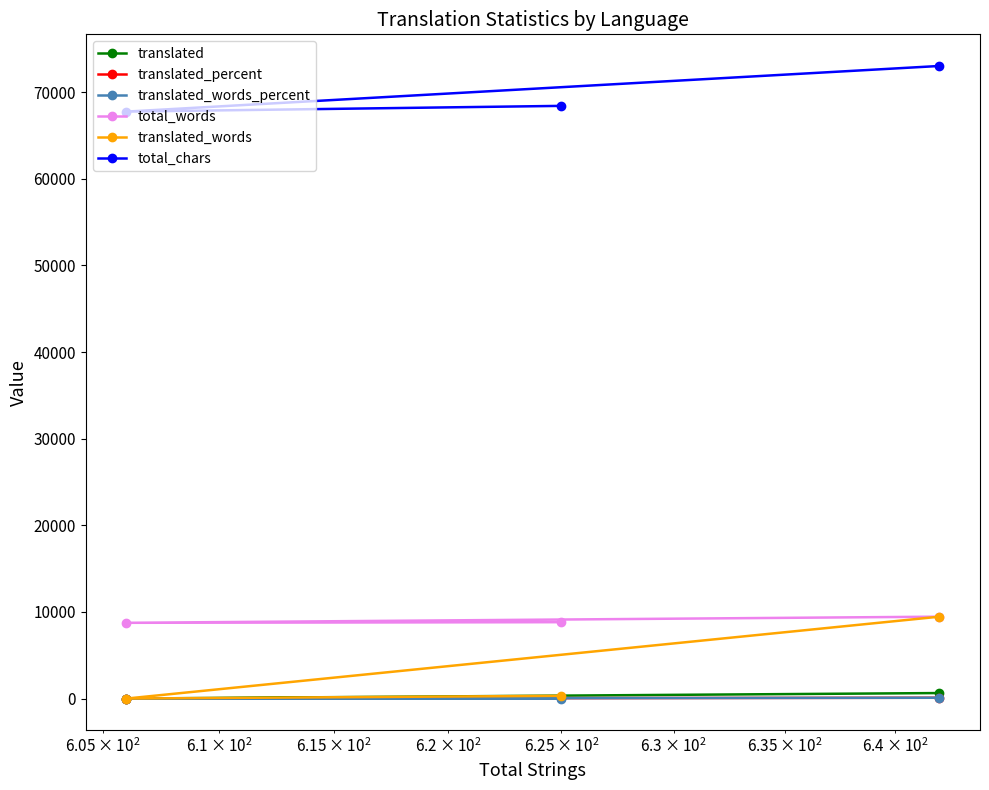

How many translated values are between 5 and 642?

3